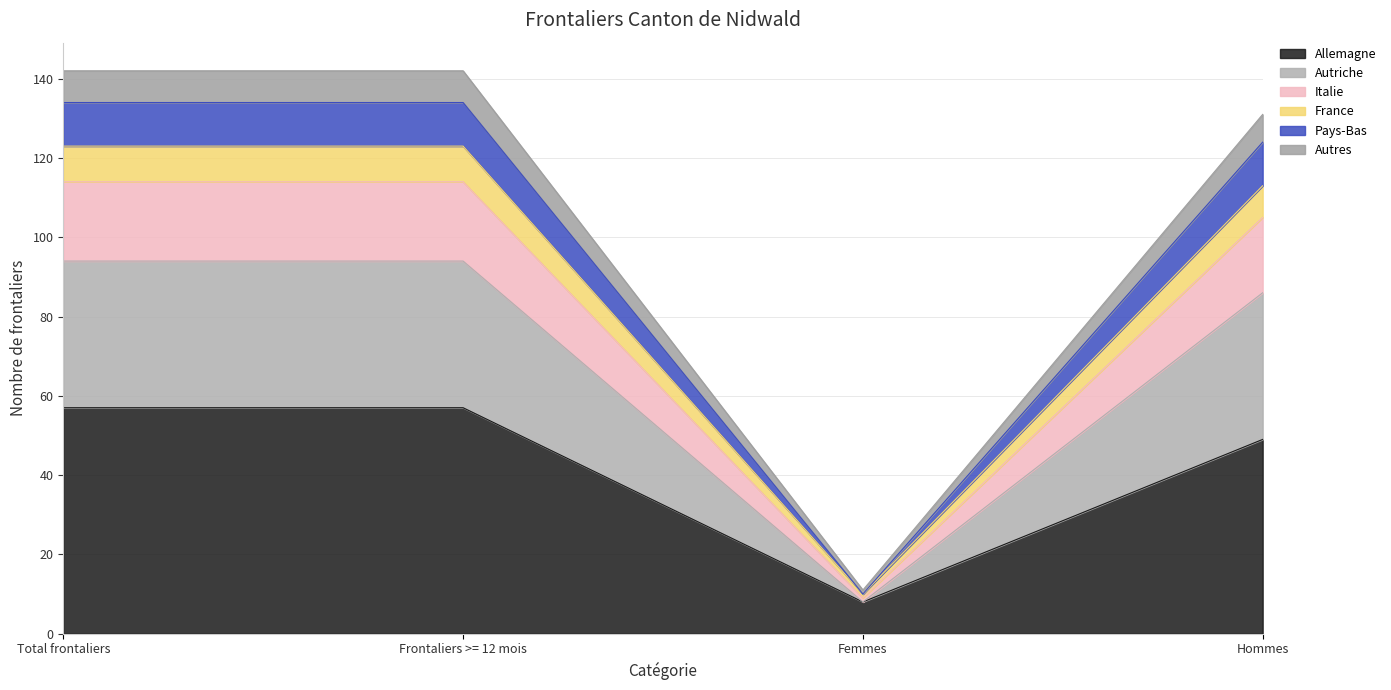

Is it true that Allemagne equals 49 at Hommes?

True